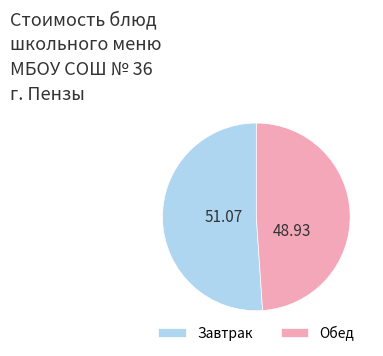

Rank the categories by value from lowest to highest.

Обед, Завтрак